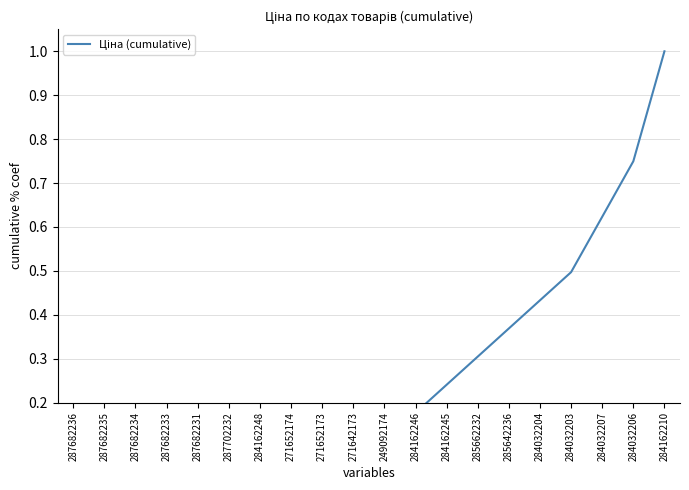

Is this an area chart (filled region under the line)?

No